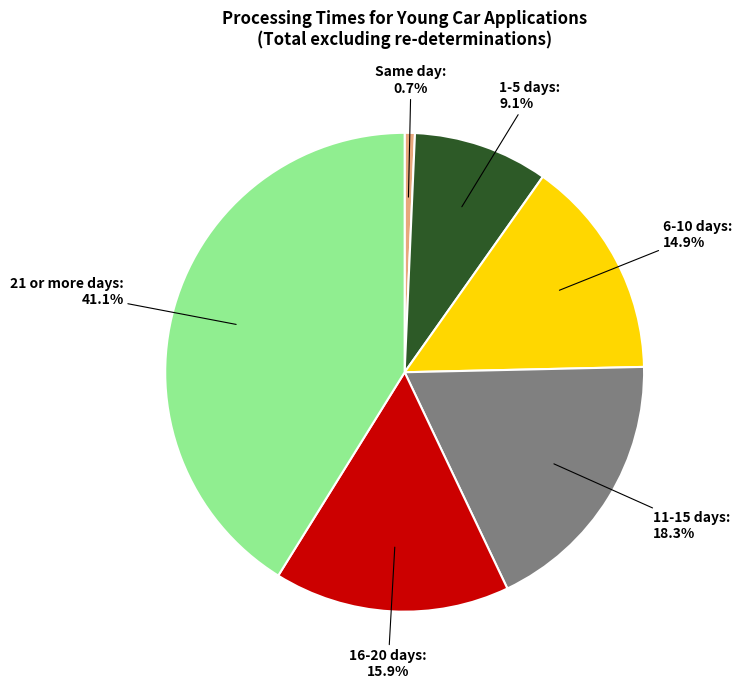

Is there any slice that represents more than half of the pie?

No